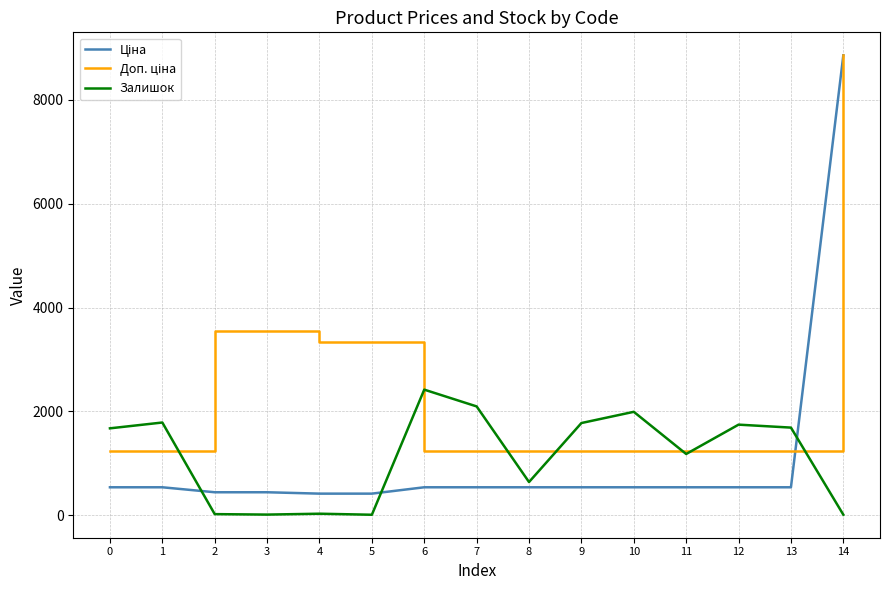

Is this an area chart (filled region under the line)?

No